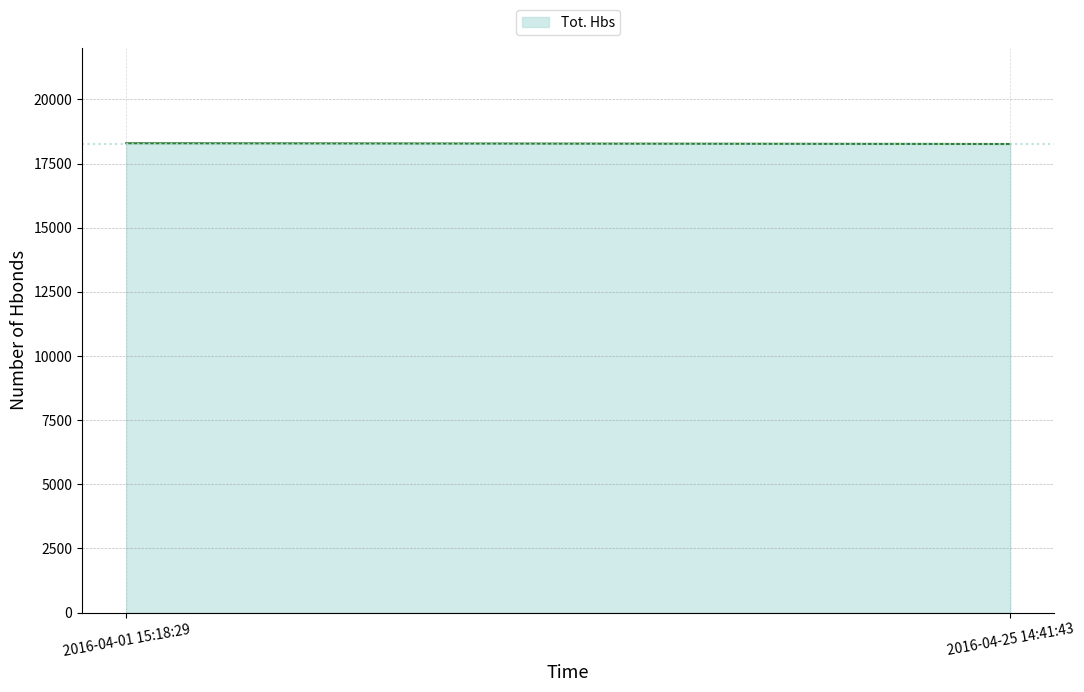

Which has a higher value, 2016-04-01 15:18:29 or 2016-04-25 14:41:43?

2016-04-01 15:18:29